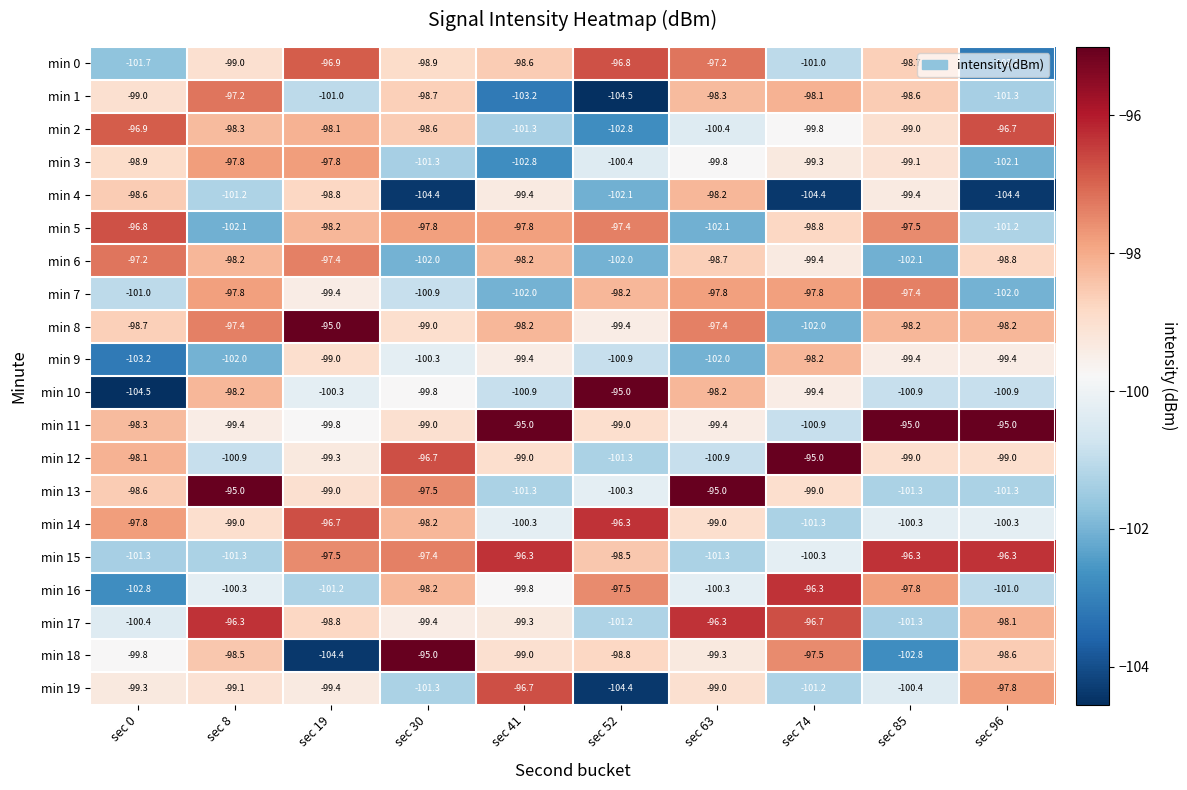

What is the maximum value shown in the chart?

-95.0